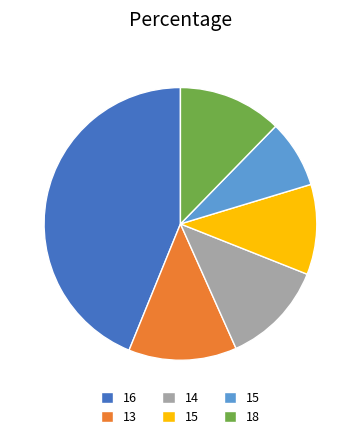

Is there a majority slice in this chart?

No